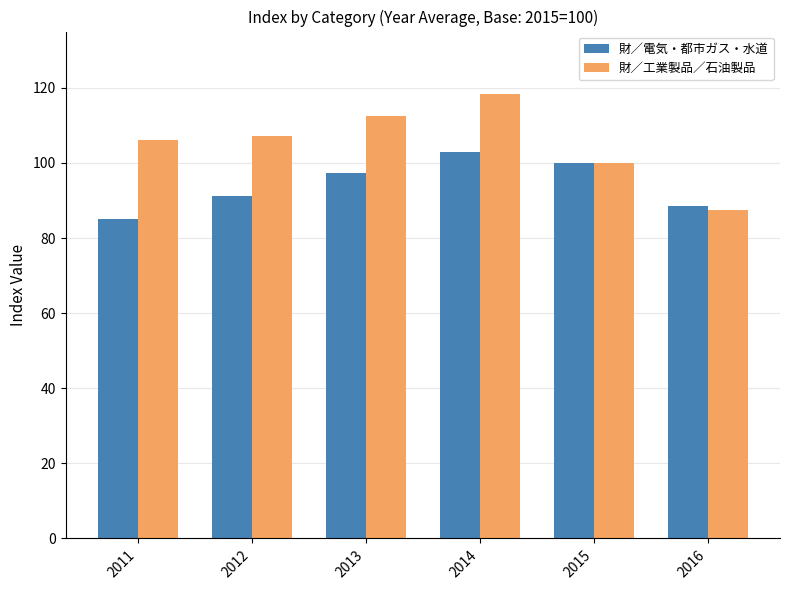

Which series has the largest range (max minus min)?

財／工業製品／石油製品